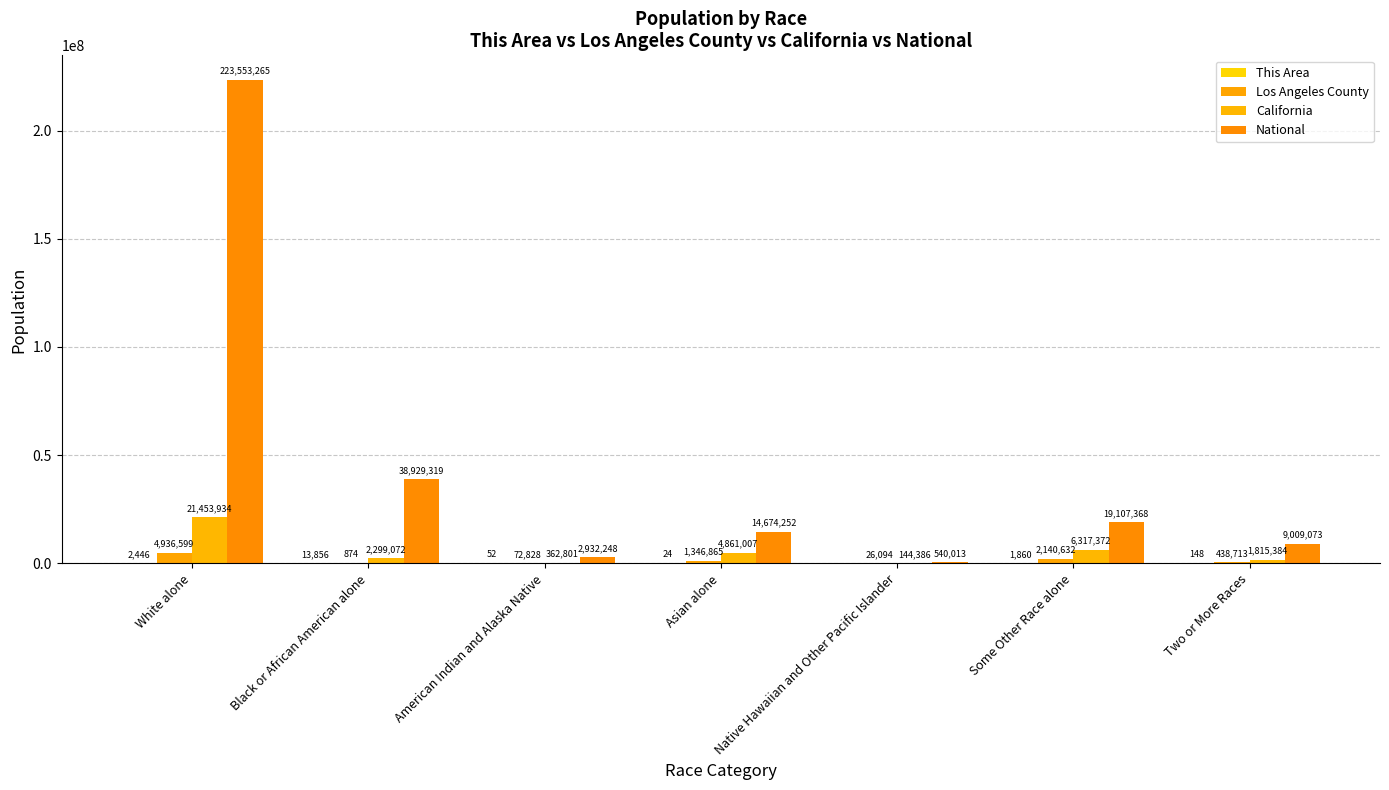

Where does the Los Angeles County series first go above 438713?

White alone